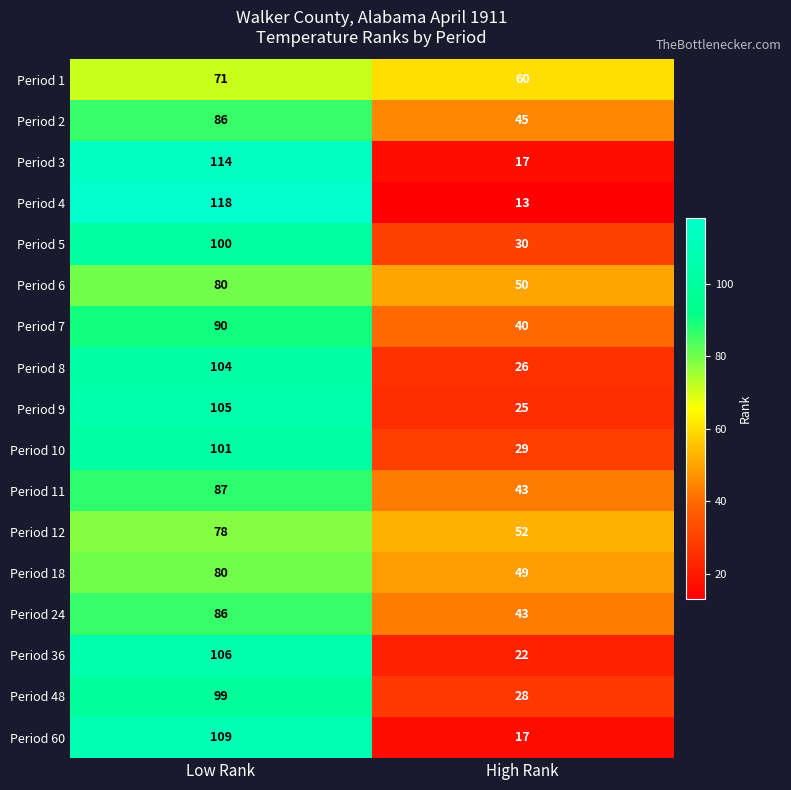

True or false: Period 7 has a value of 54 at Low Rank.

False